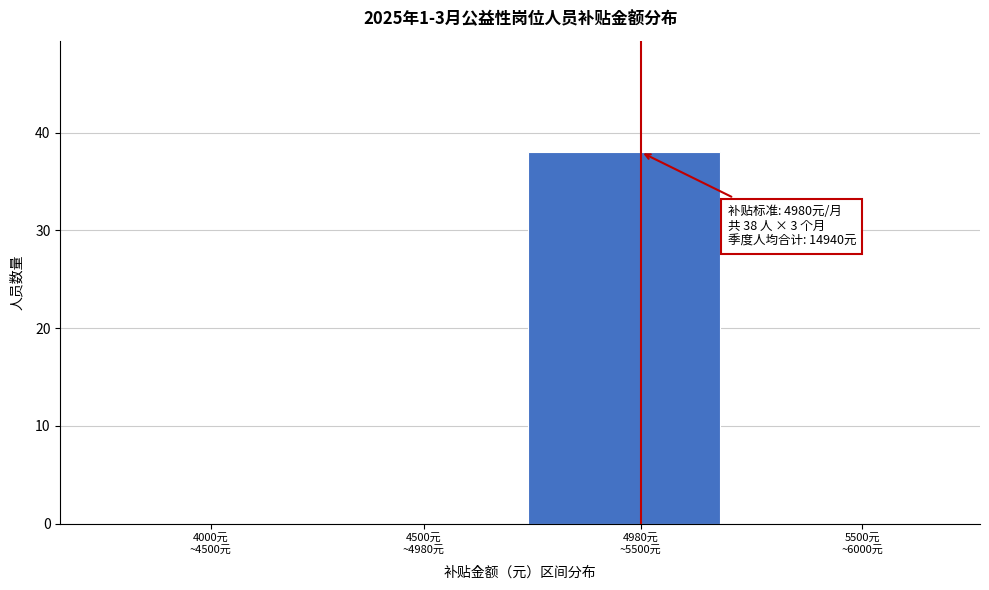

What is the sum of all values?

38